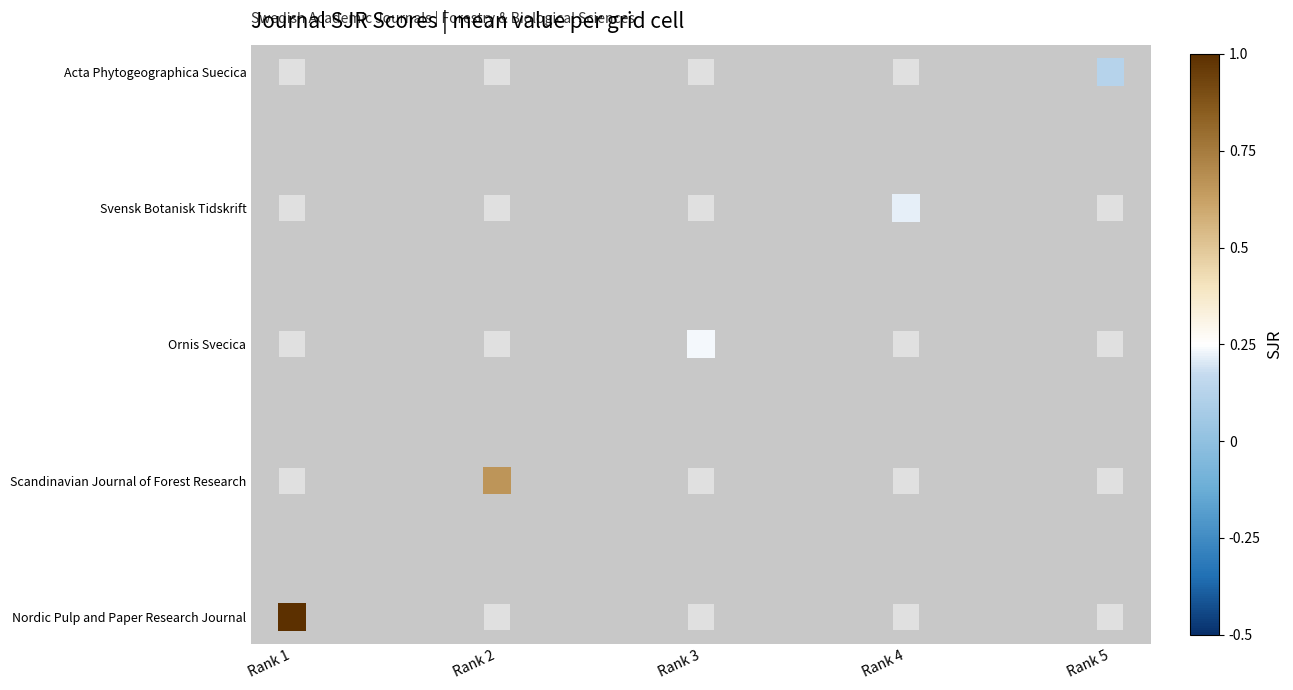

How many categories are shown in the chart?

5